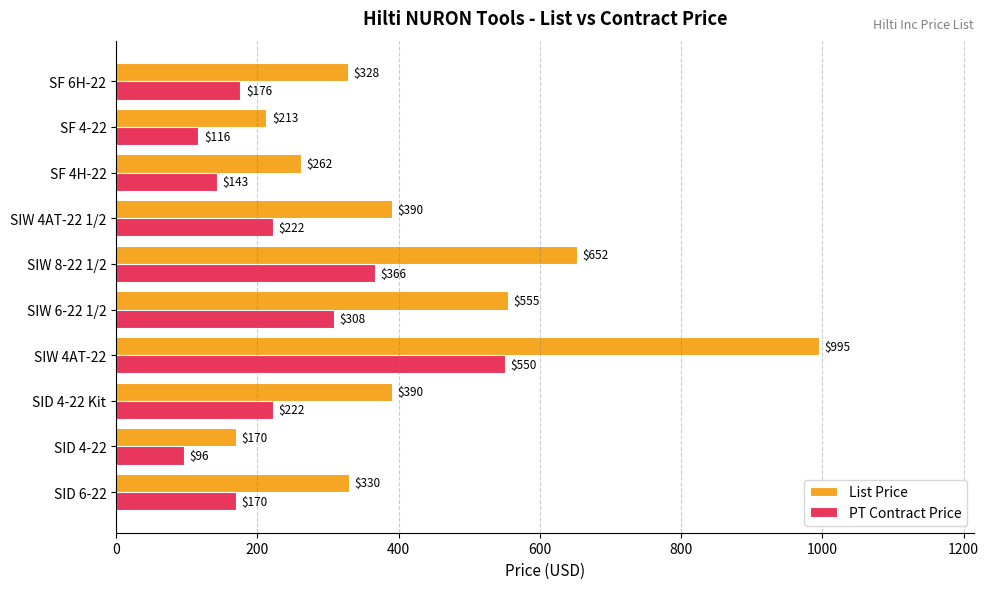

Which series has the widest spread of values?

List Price